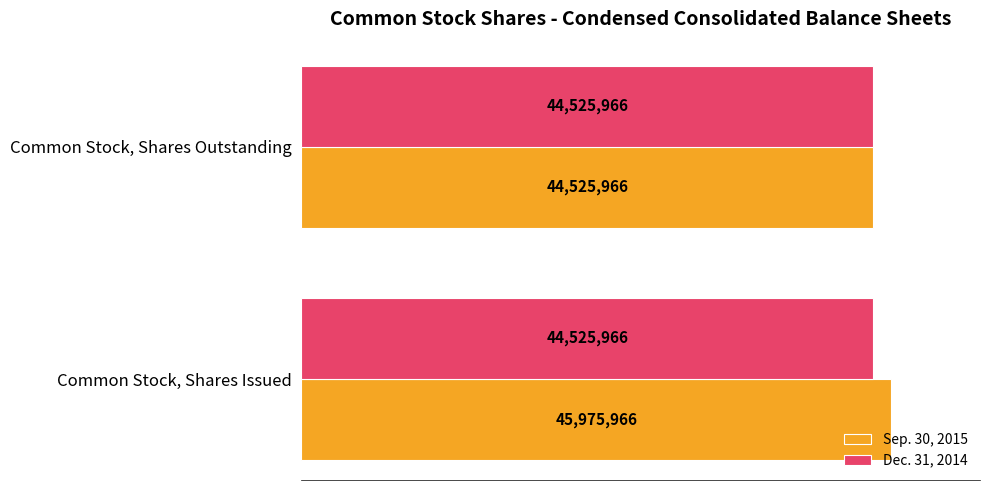

What are all the series names shown in the legend?

Sep. 30, 2015, Dec. 31, 2014